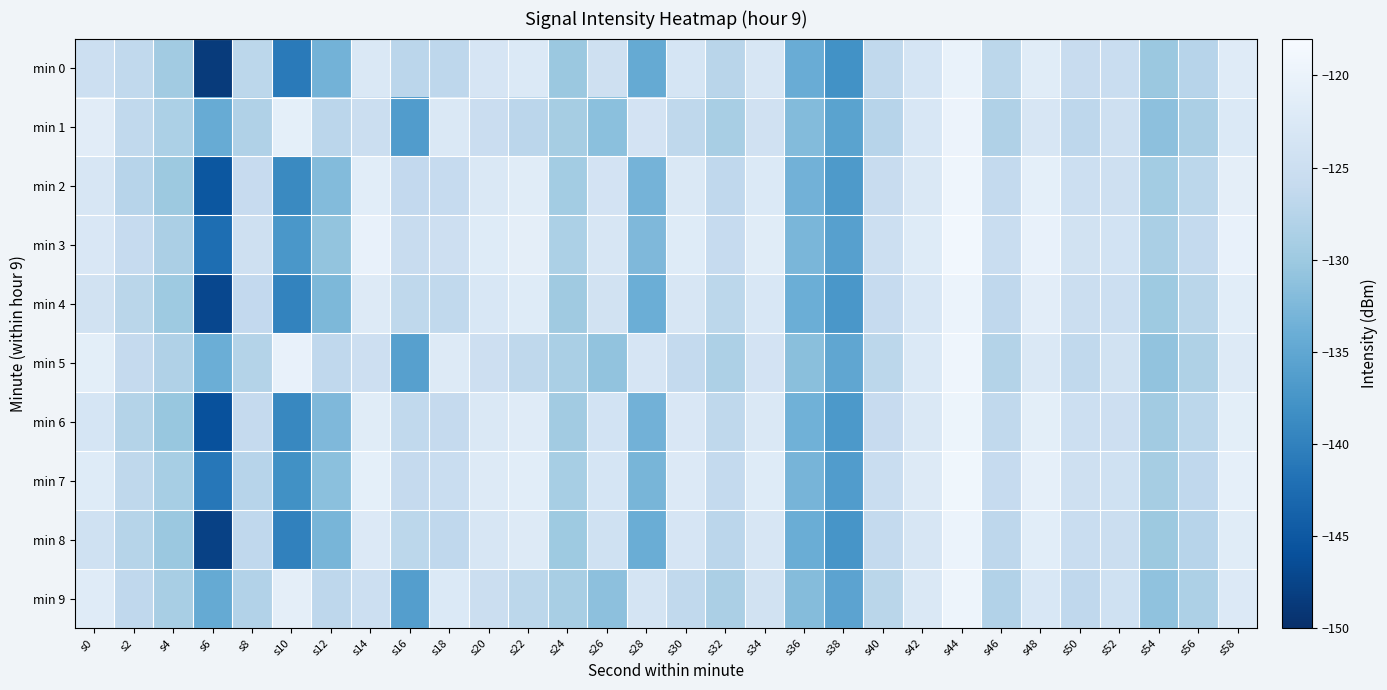

Which series has the largest range (max minus min)?

min 0